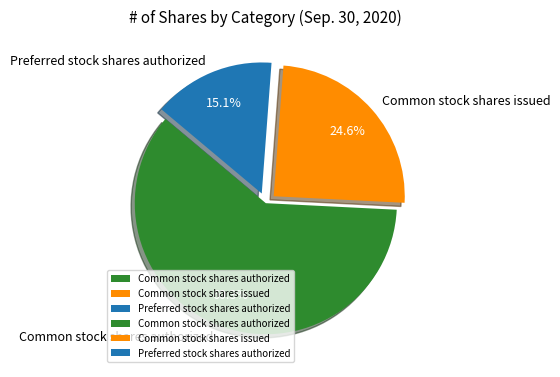

To the nearest percent, what percentage of the pie is Preferred stock shares authorized?

15%